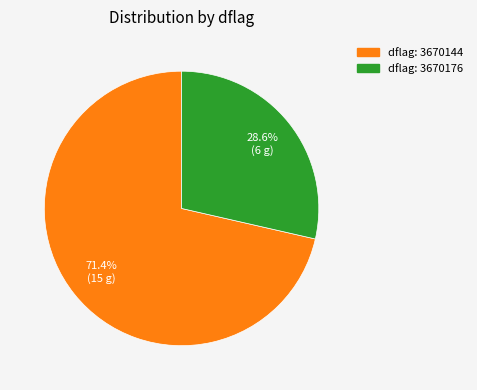

How many segments does this pie chart have?

2